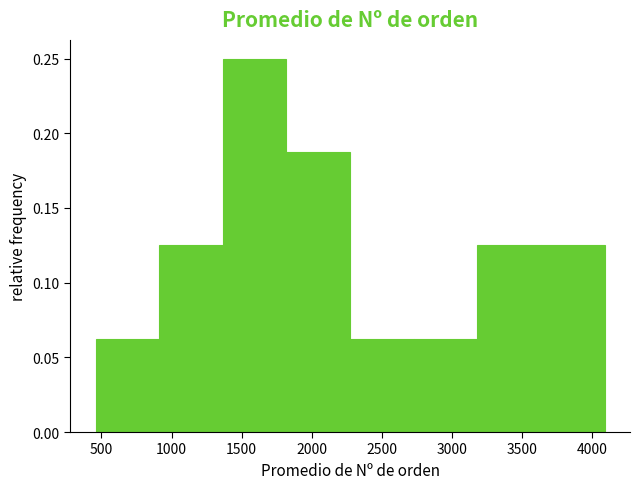

Reading left to right, transcribe this chart: for each bar, give the range it covers on the x-axis and its height. Neither the bar edges nor the heights are printed on the chart, so give them approximately, as read against the axes.

450 to 900: 0.065
900 to 1350: 0.125
1350 to 1800: 0.250
1800 to 2250: 0.190
2250 to 2750: 0.065
2750 to 3200: 0.065
3200 to 3650: 0.125
3650 to 4100: 0.125